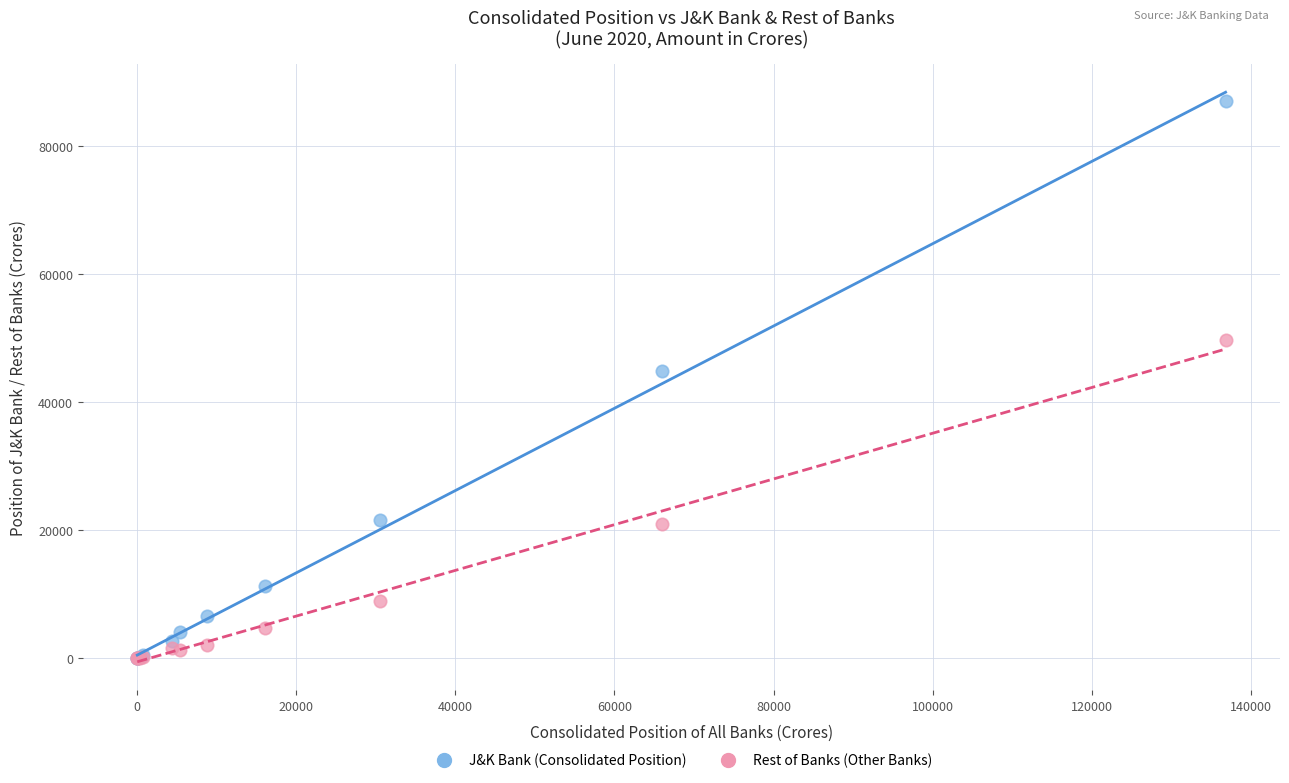

Across all series, what Y value is closest to 43544?

44947.1